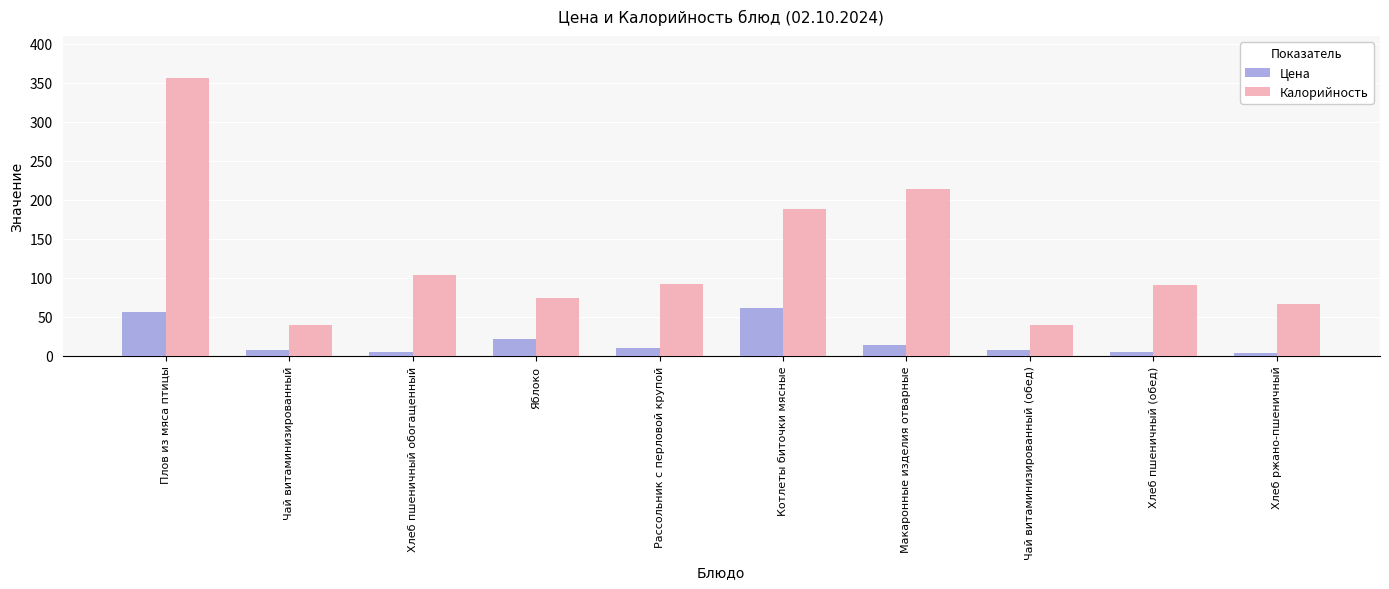

What is the sum of all Цена values?

191.4